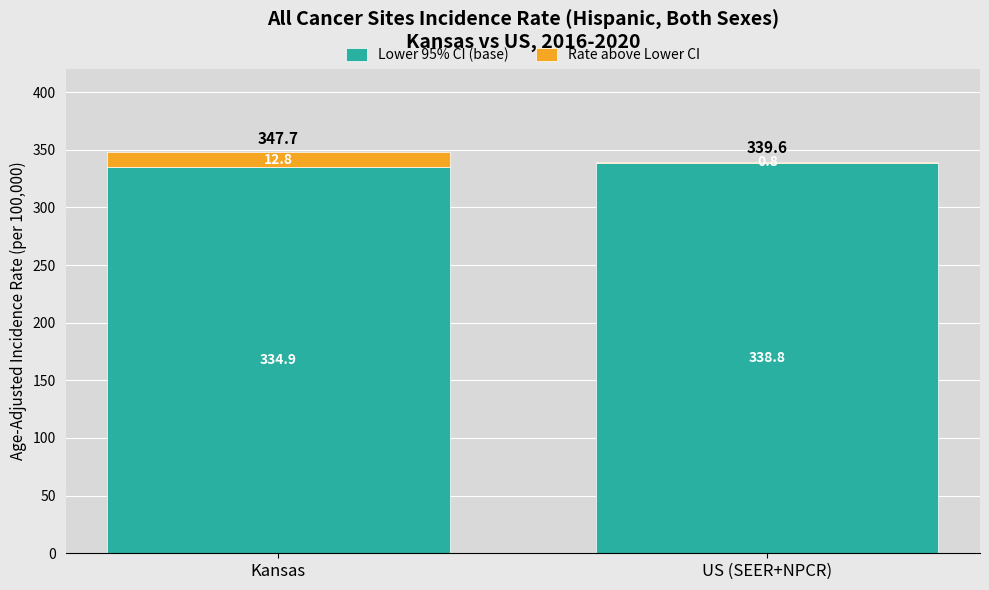

At which category is the sum across all series the highest?

Kansas